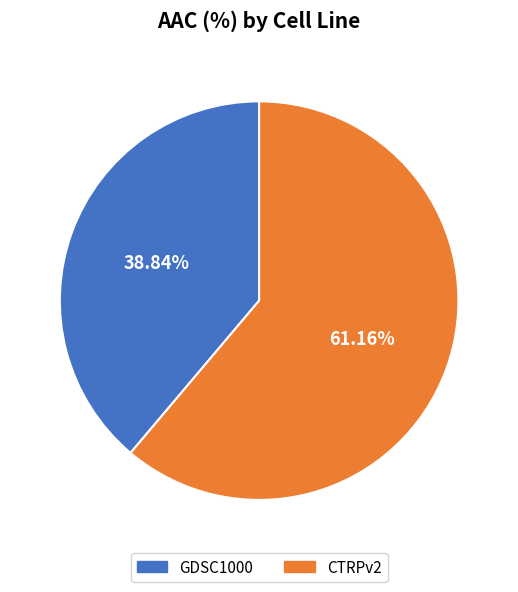

Count the number of slices in the pie.

2